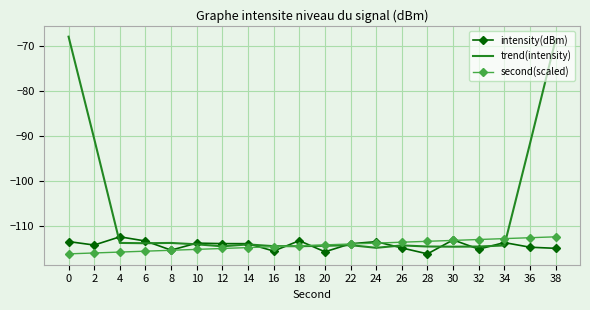

At 36, list the series in order from smallest to largest.

intensity(dBm), second(scaled), trend(intensity)